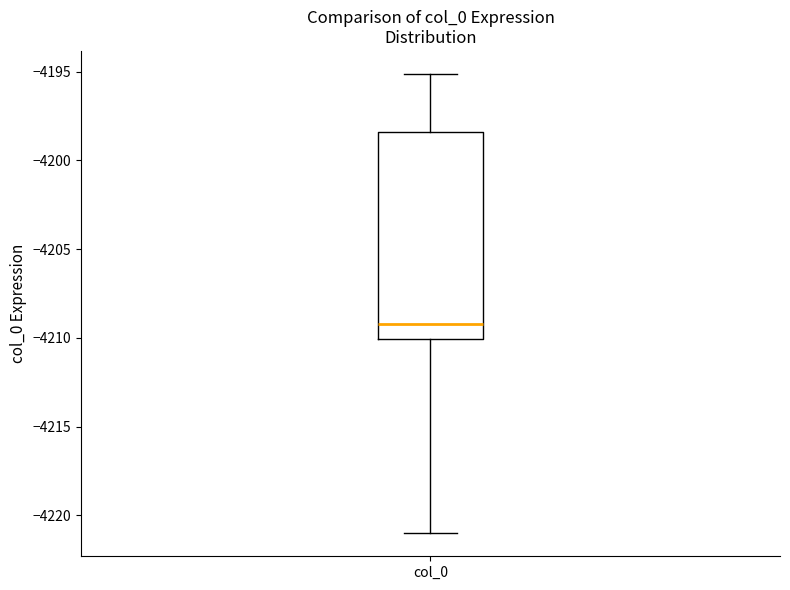

Transcribe this box plot: give where the median line is, the range the box spans, and where the two whiskers end, as read against the y-axis. The values are not printed on the chart, so give them approximately, as read against the axis.

median -4209.0, box -4210.0 to -4198.5, whiskers -4221.0 to -4195.0